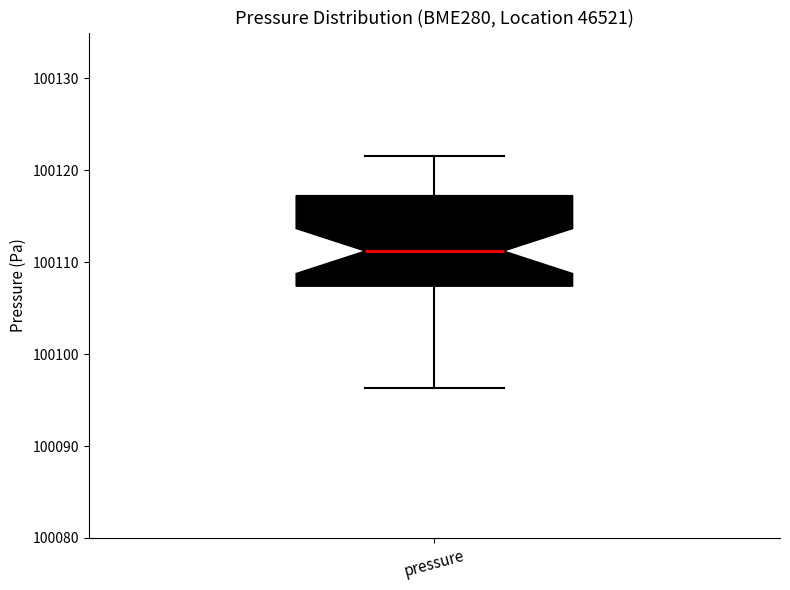

Transcribe this box plot: give where the median line is, the range the box spans, and where the two whiskers end, as read against the y-axis. The values are not printed on the chart, so give them approximately, as read against the axis.

median 100111, box 100107 to 100117, whiskers 100096 to 100122